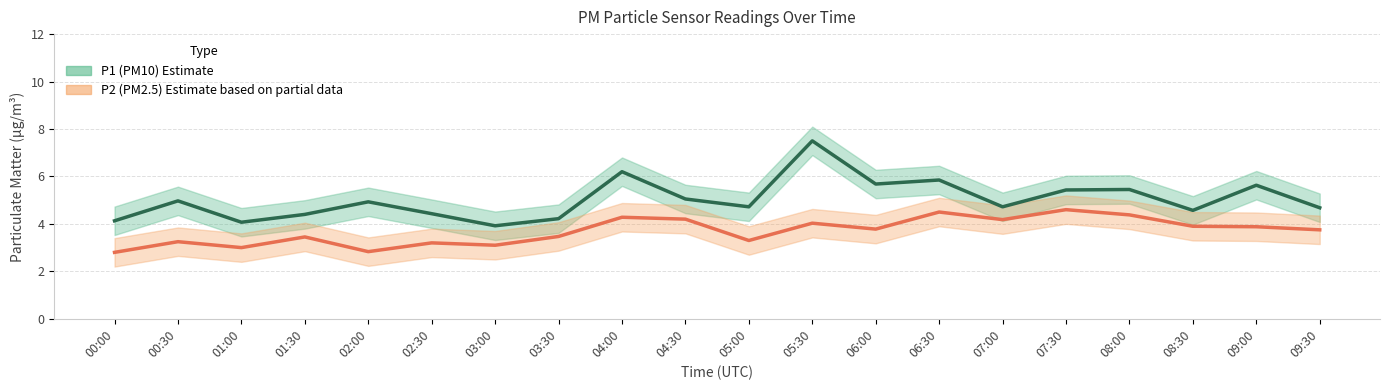

Reading right to left, transcribe all the data shown in this chart.

P1: 4.7	5.6	4.6	5.5	5.4	4.7	5.8	5.7	7.5	4.7	5.0	6.2	4.2	3.9	4.4	4.9	4.4	4.1	5.0	4.1
P2: 3.8	3.9	3.9	4.4	4.6	4.2	4.5	3.8	4.0	3.3	4.2	4.3	3.5	3.1	3.2	2.8	3.5	3.0	3.2	2.8
P1_upper: 5.3	6.2	5.2	6.0	6.0	5.3	6.5	6.3	8.1	5.3	5.7	6.8	4.8	4.5	5.0	5.5	5.0	4.7	5.6	4.7
P1_lower: 4.1	5.0	4.0	4.8	4.8	4.1	5.2	5.1	6.9	4.1	4.5	5.6	3.6	3.3	3.8	4.3	3.8	3.5	4.4	3.5
P2_upper: 4.3	4.5	4.5	5.0	5.2	4.8	5.1	4.4	4.6	3.9	4.8	4.9	4.1	3.7	3.8	3.4	4.0	3.6	3.9	3.4
P2_lower: 3.1	3.3	3.3	3.8	4.0	3.6	3.9	3.2	3.4	2.7	3.6	3.7	2.9	2.5	2.6	2.2	2.9	2.4	2.6	2.2